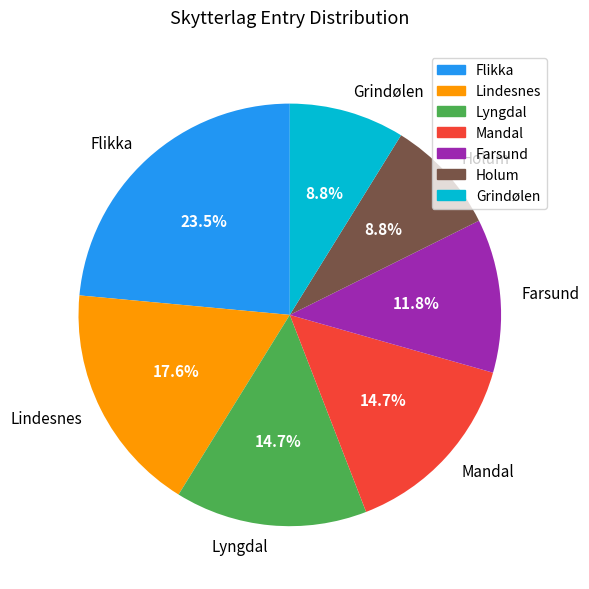

How many slices are in this pie chart?

7